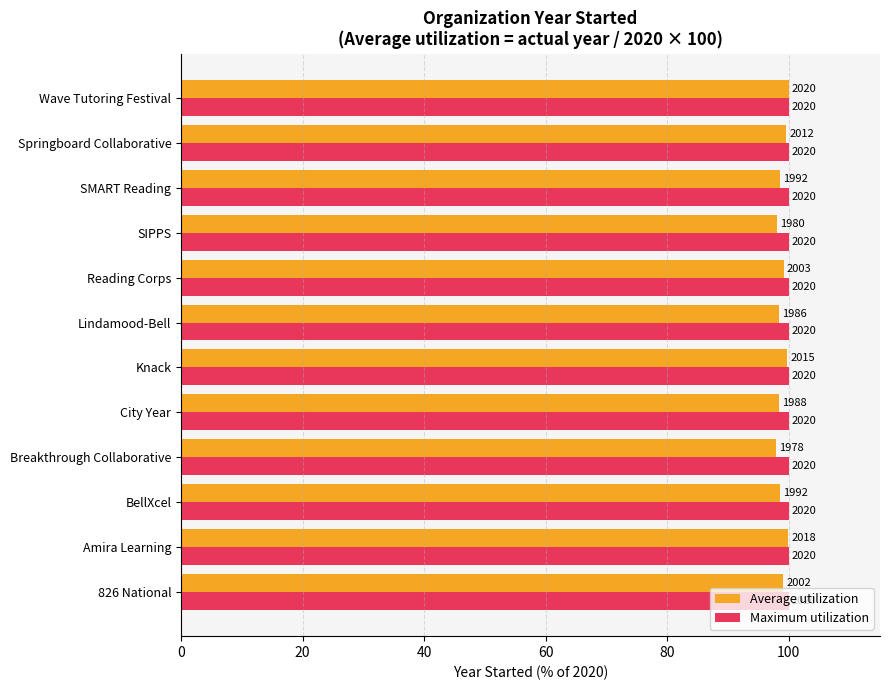

What are all the series names shown in the legend?

Average utilization, Maximum utilization